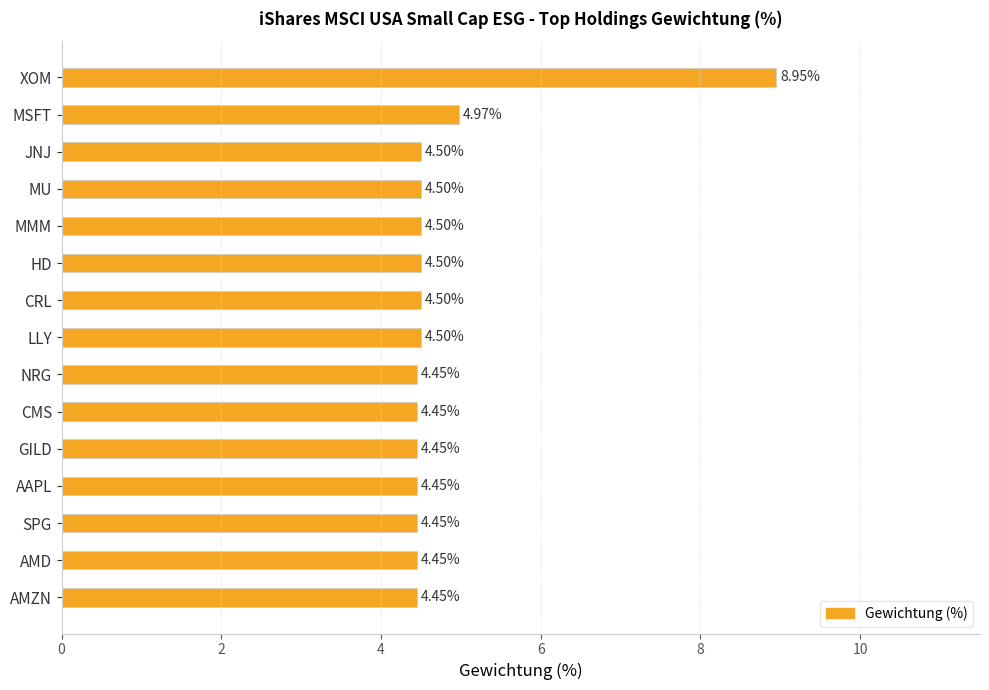

What is the difference between the second highest and minimum values?

0.5